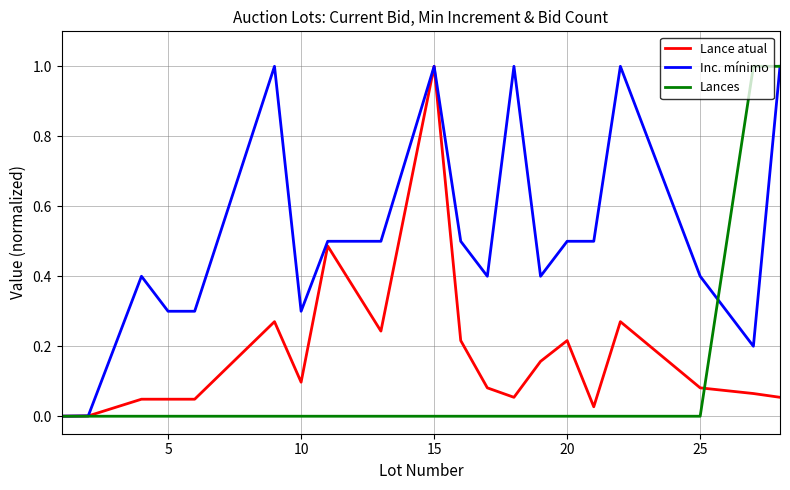

What is the greatest value displayed?

1.0